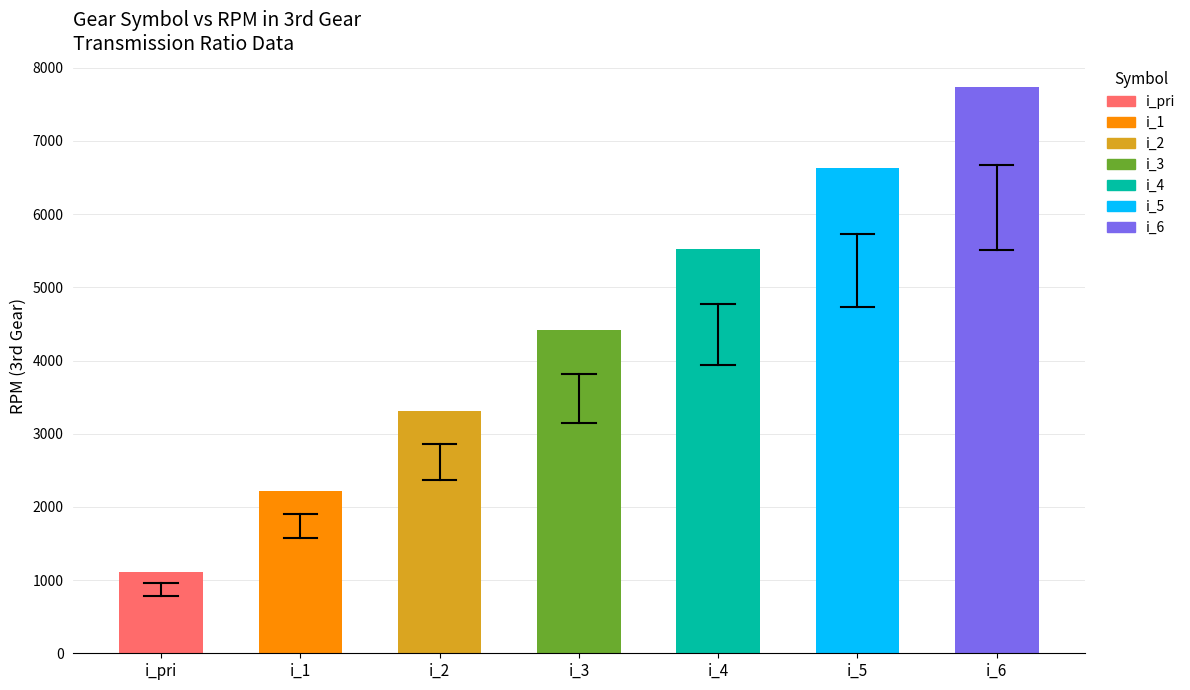

What is the maximum value shown in the chart?

7738.8